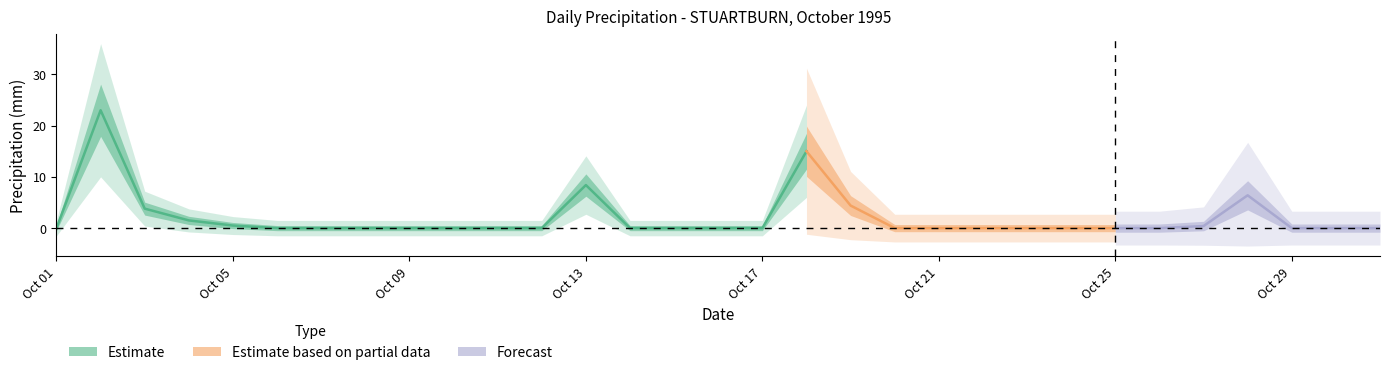

True or false: Total Precip (mm) has more than 0 points higher than both neighbors.

True